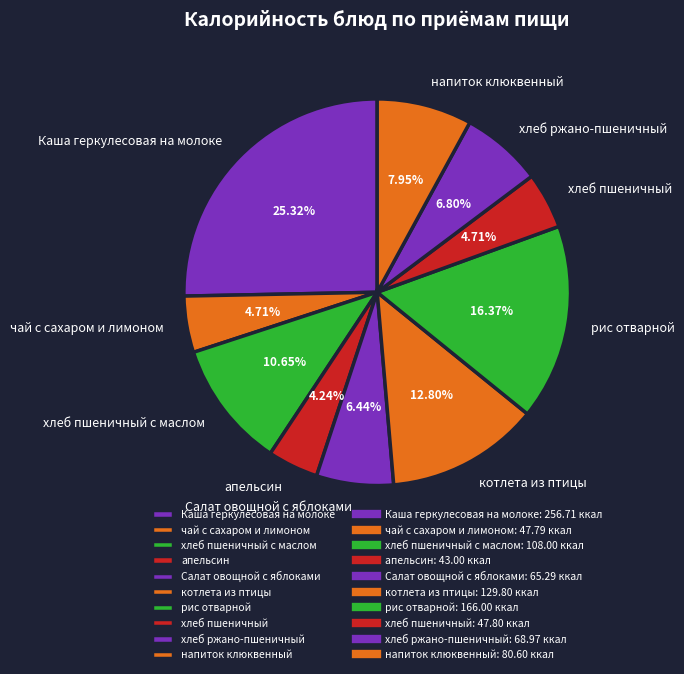

Is there any slice that represents more than half of the pie?

No